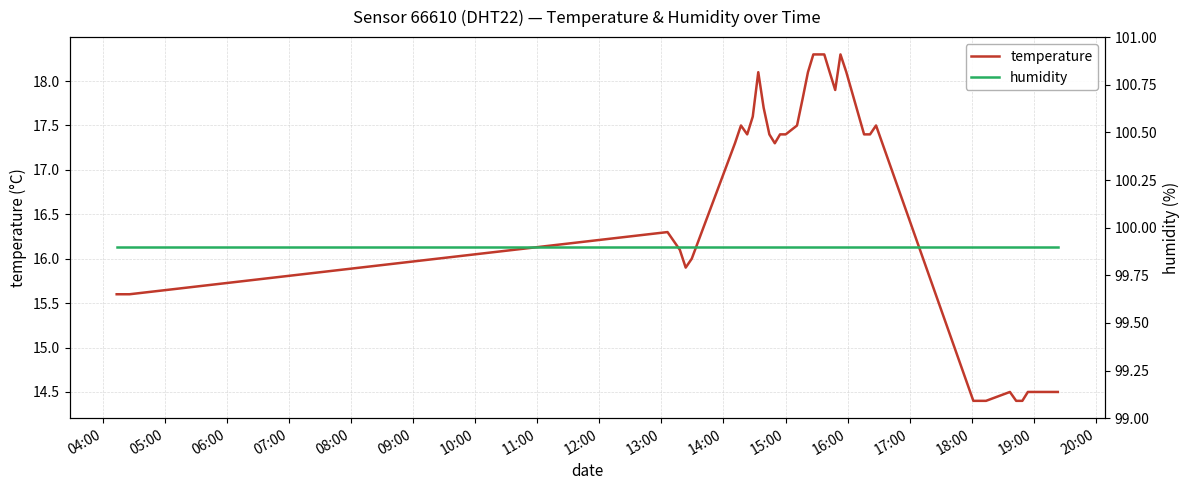

How many data points does each series have?

40